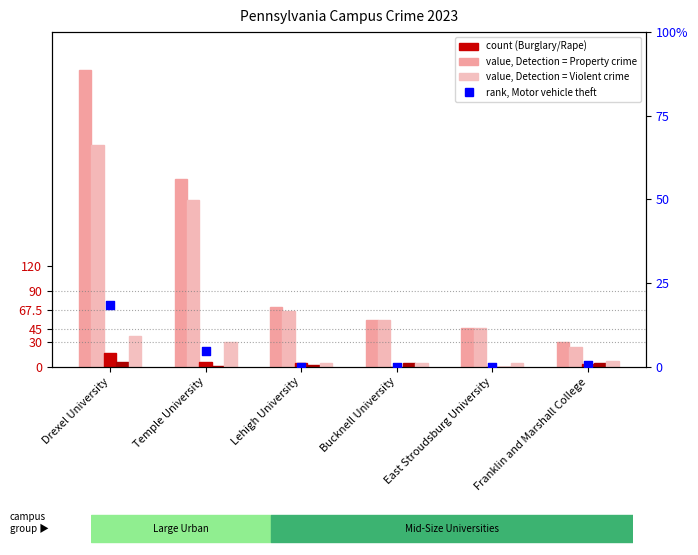

At which category is the sum across all series the highest?

Drexel University